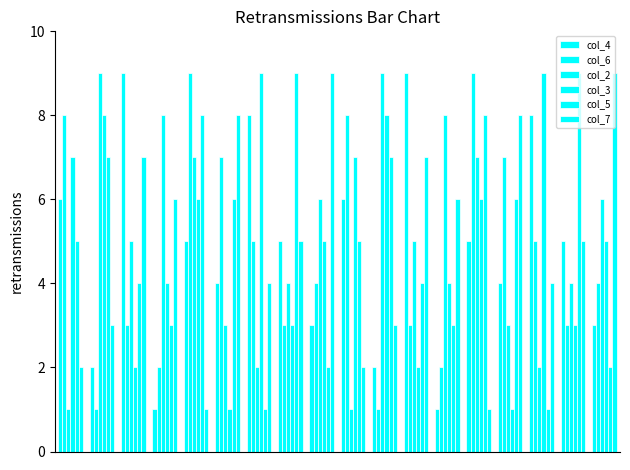

At how many categories does at least one series exceed 4?

18